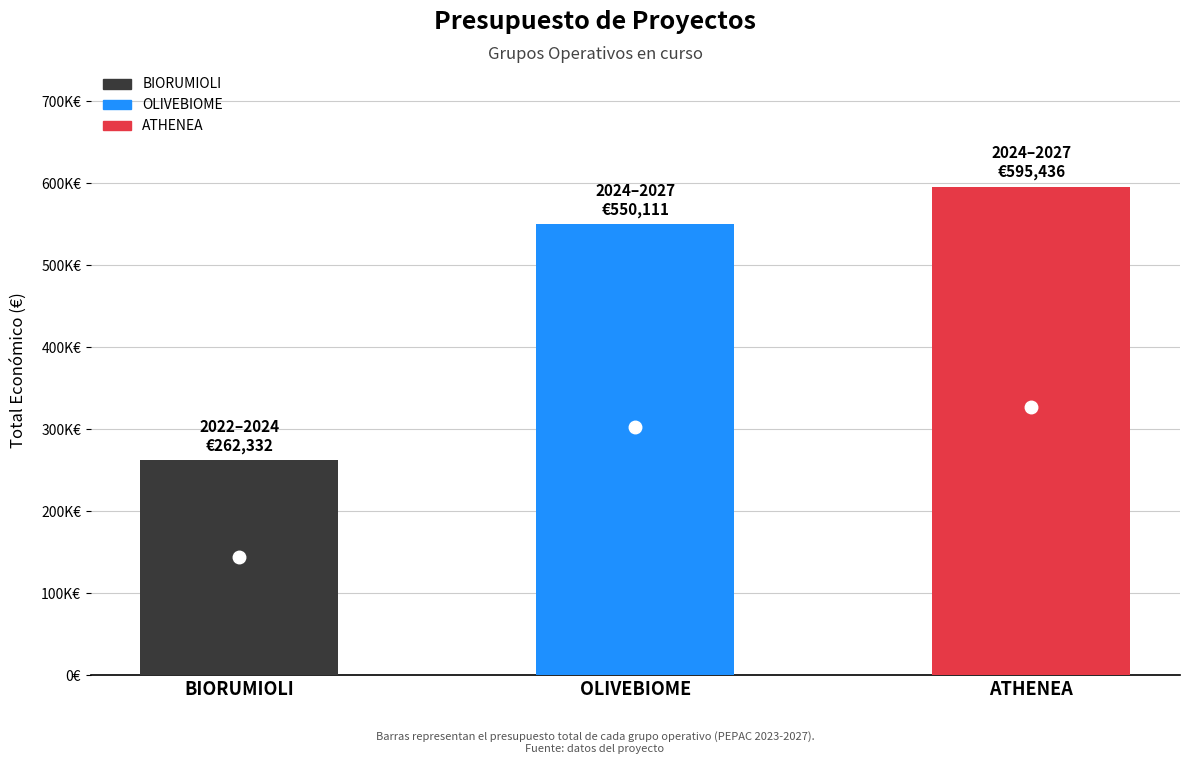

What is the sum of the values at OLIVEBIOME and ATHENEA?

1145547